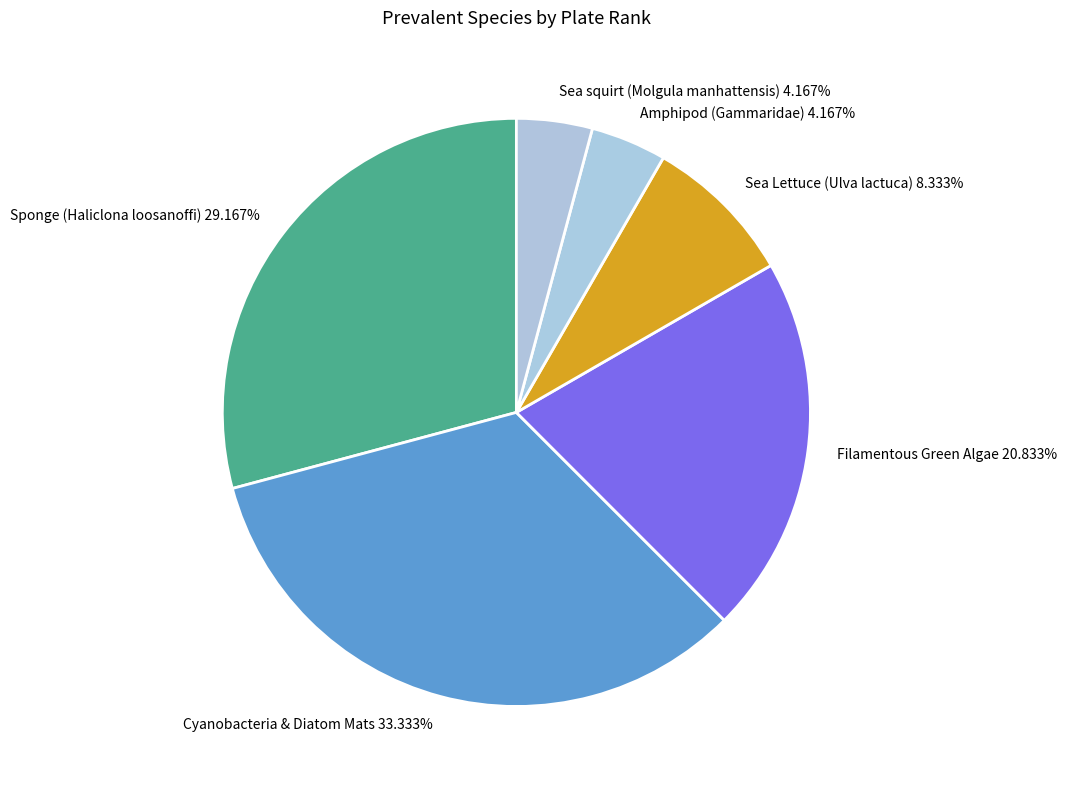

Does Sponge (Haliclona loosanoffi) 29.167% represent more than half of the total?

No